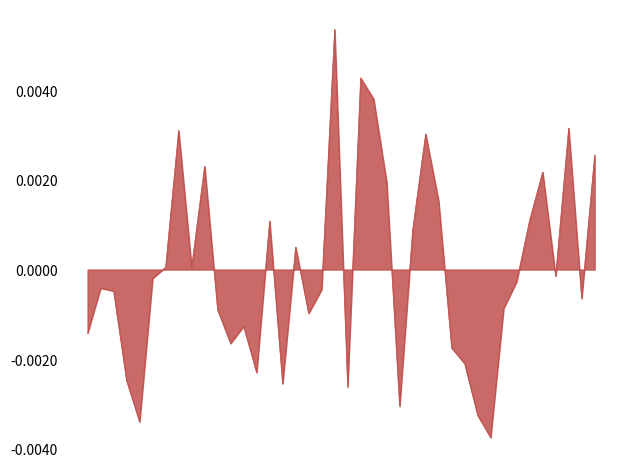

How many lines are shown in the chart?

1